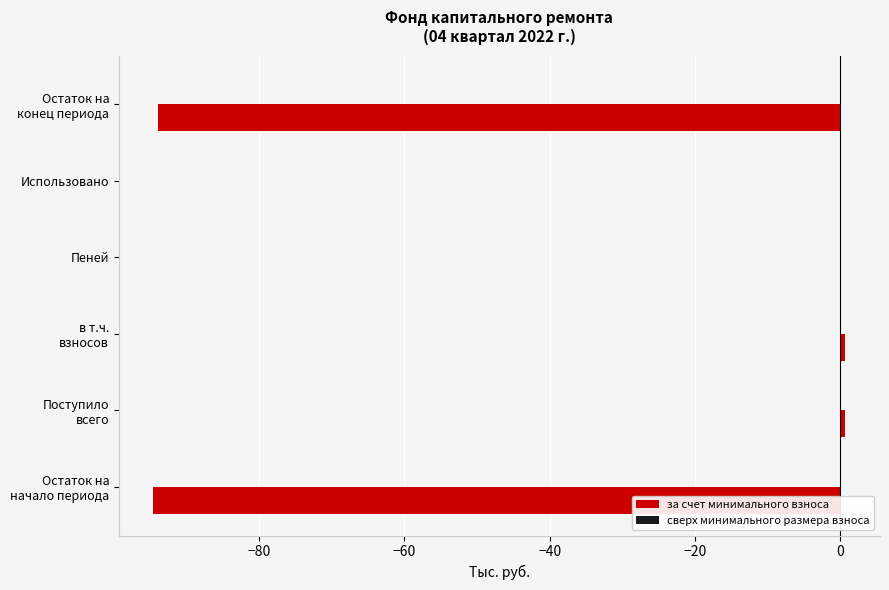

What is the sum of all values?

-187.0